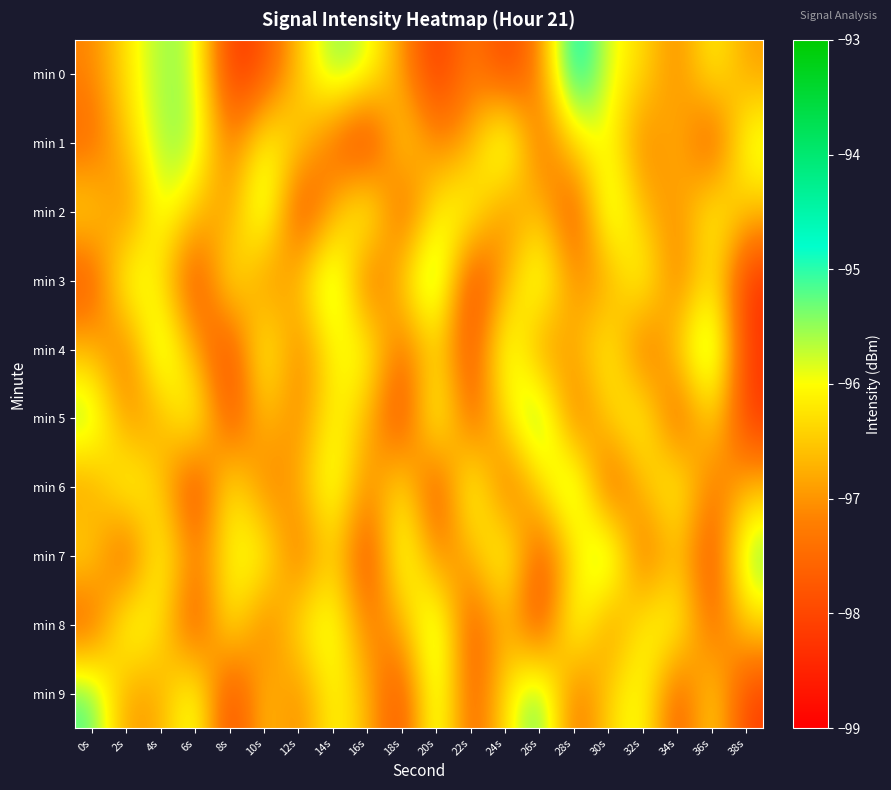

Between 22s and 36s, which is larger?

36s